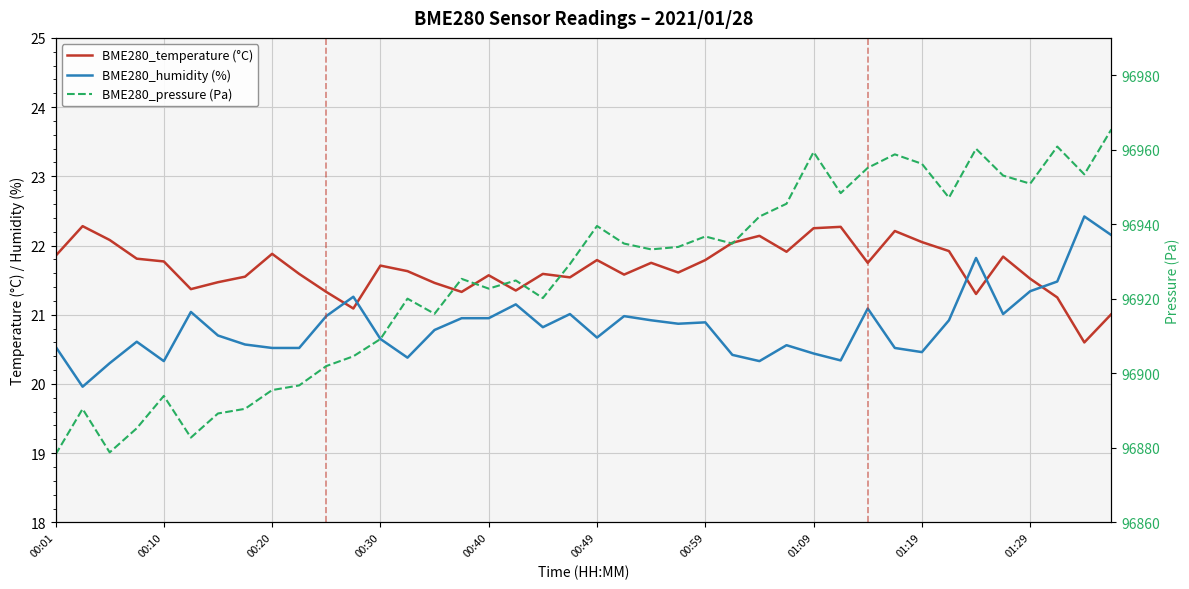

At which label does BME280_temperature (°C) reach its minimum?

38